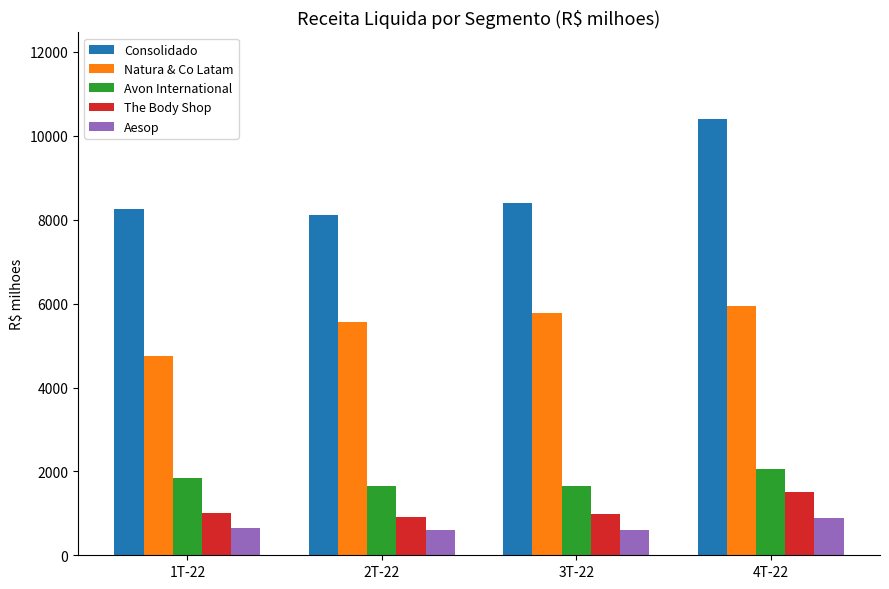

Does the chart contain stacked bars?

No